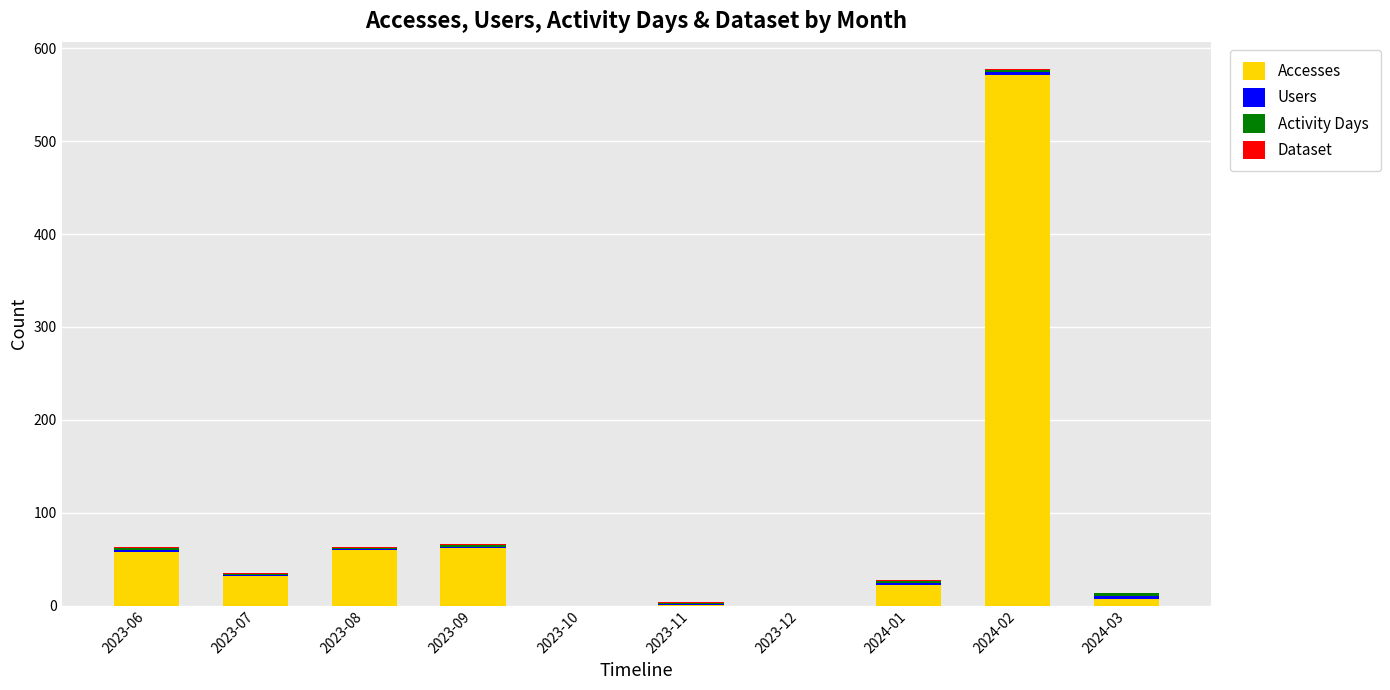

Which category has the highest value in the Accesses series?

2024-02